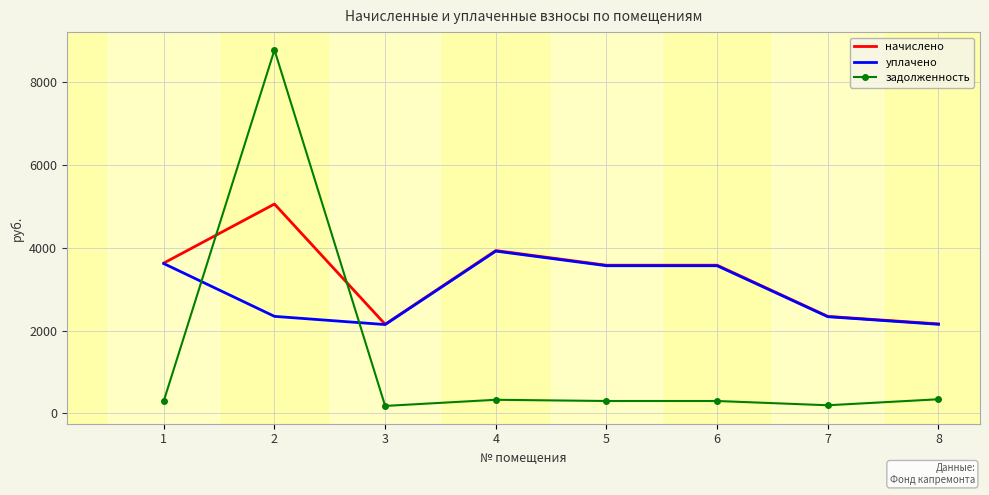

Rank the series by their maximum value, from highest to lowest.

задолженность, начислено, уплачено